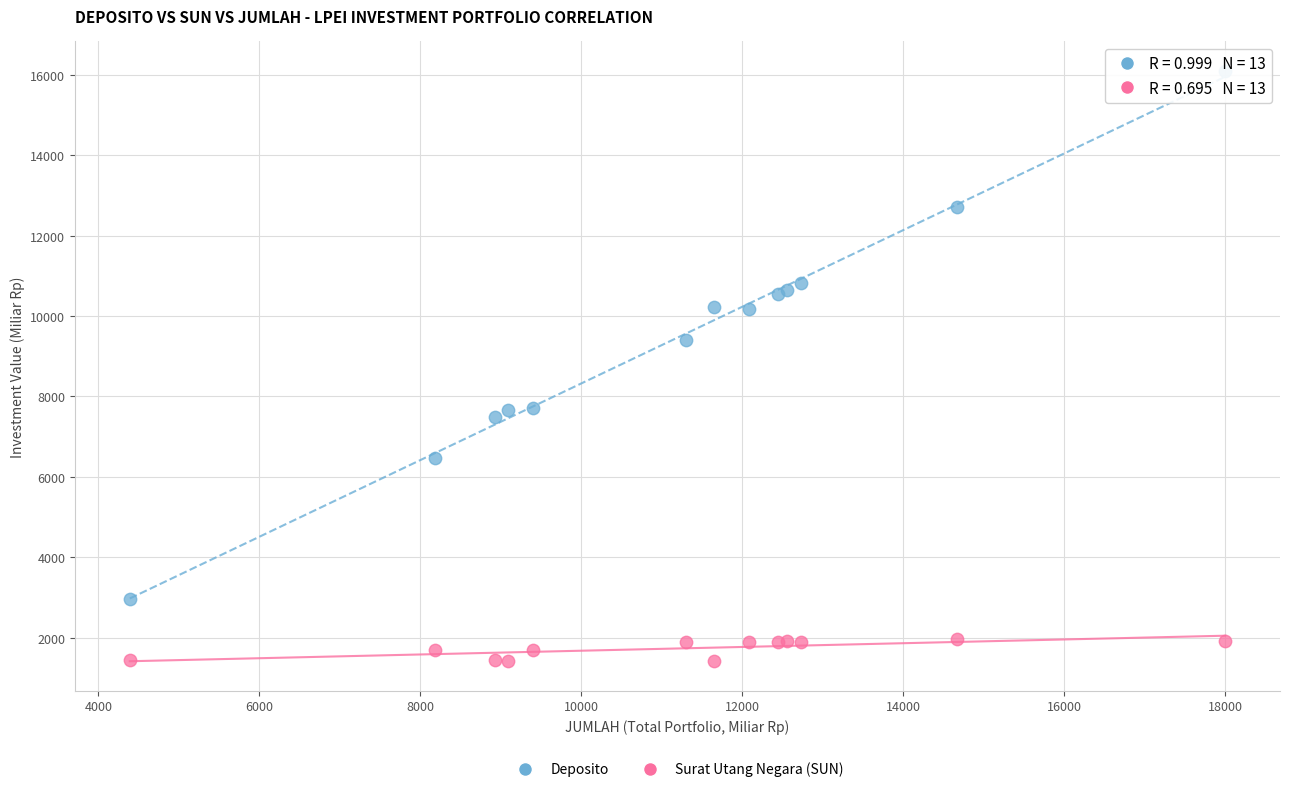

Which series reaches the minimum Y coordinate?

Surat Utang Negara (SUN)